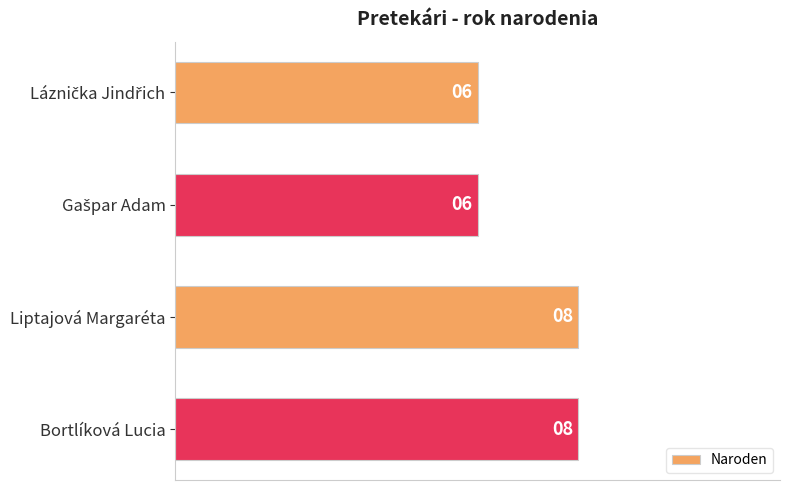

What is the minimum value shown in the chart?

6